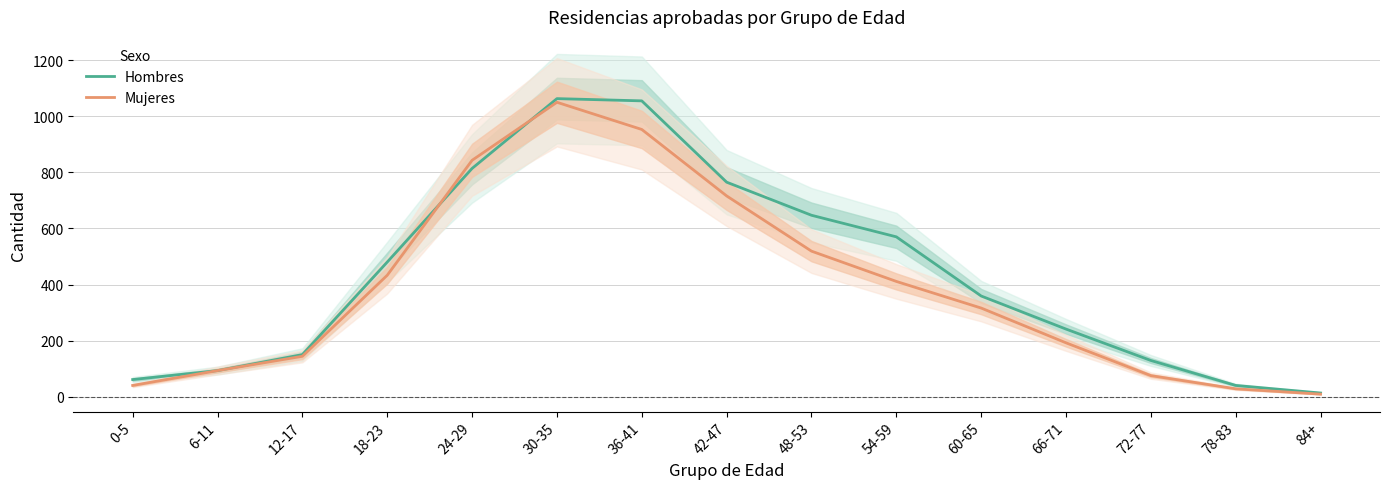

Reading left to right, what are all the values shown in this chart?

Hombres: 61	93	150	480	814	1063	1055	765	647	570	359	241	129	40	13
Mujeres: 40	93	144	433	843	1050	953	716	519	411	316	192	75	28	9